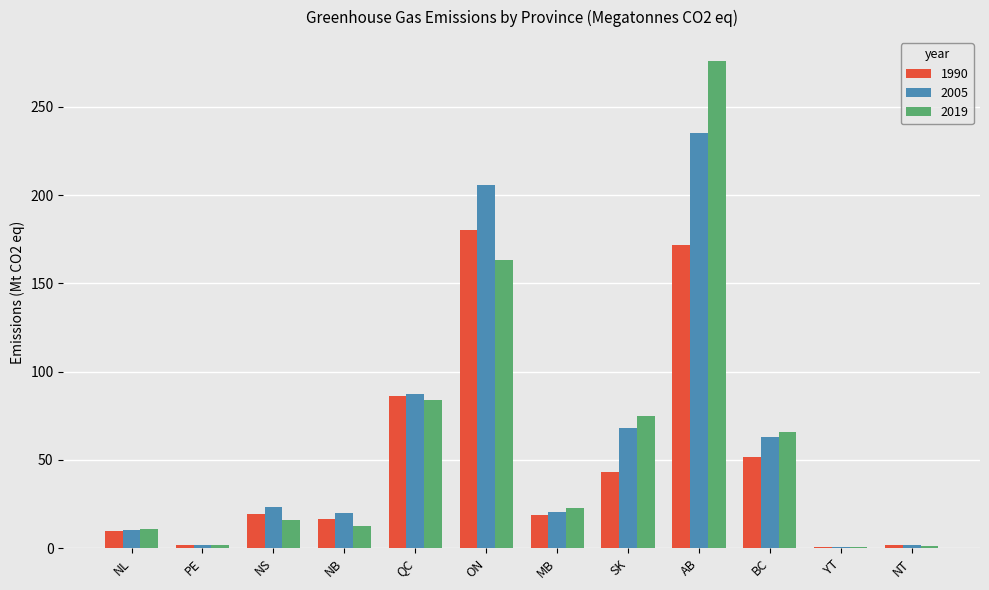

Is the value of 1990 at NB greater than the value of 2019 at PE?

Yes